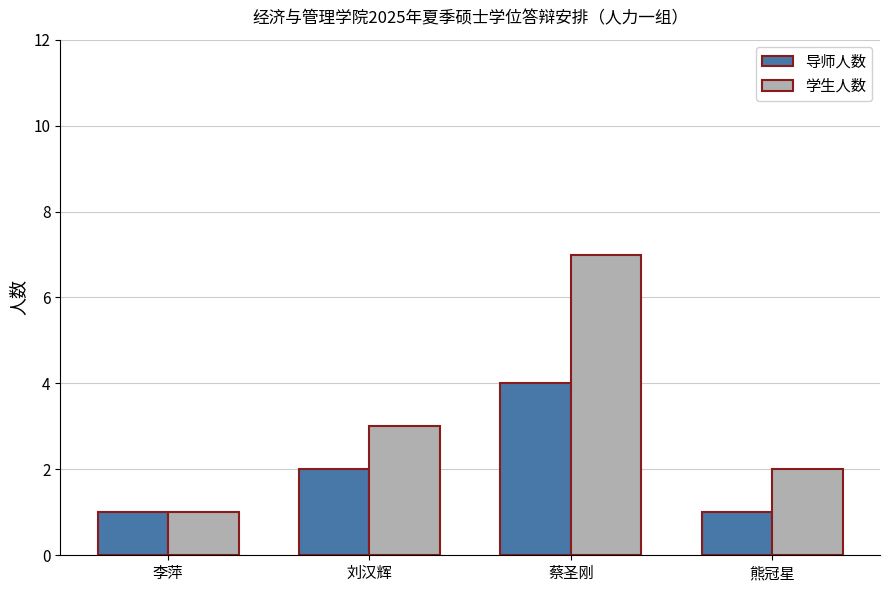

The 学生人数 series shows 0 at 李萍. True or false?

False